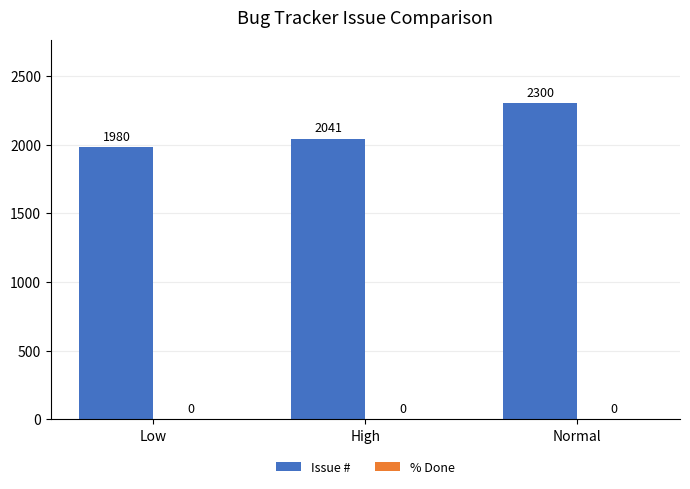

What position from the right is Normal?

1